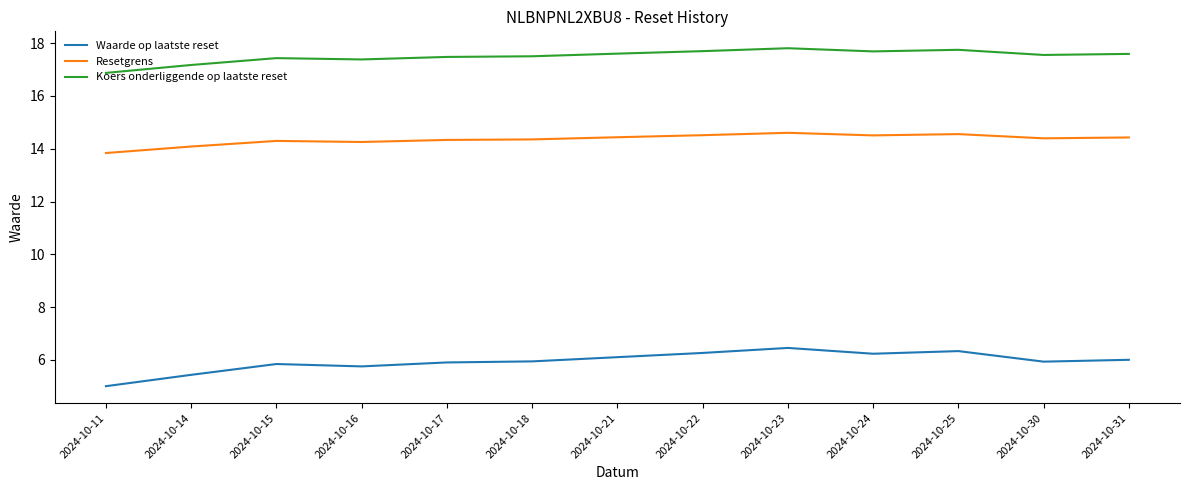

Which series has the largest range (max minus min)?

Waarde op laatste reset